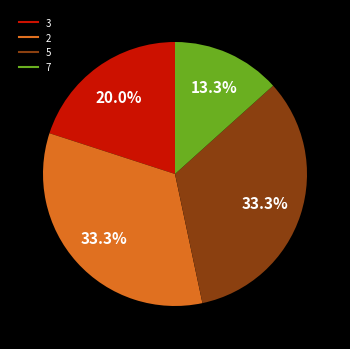

Is there any slice that represents more than half of the pie?

No